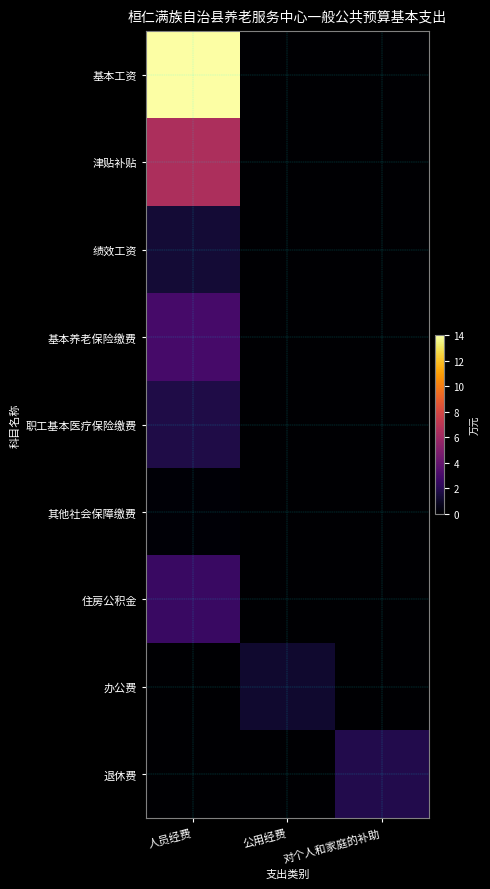

At which category does the chart reach its peak across all series?

人员经费